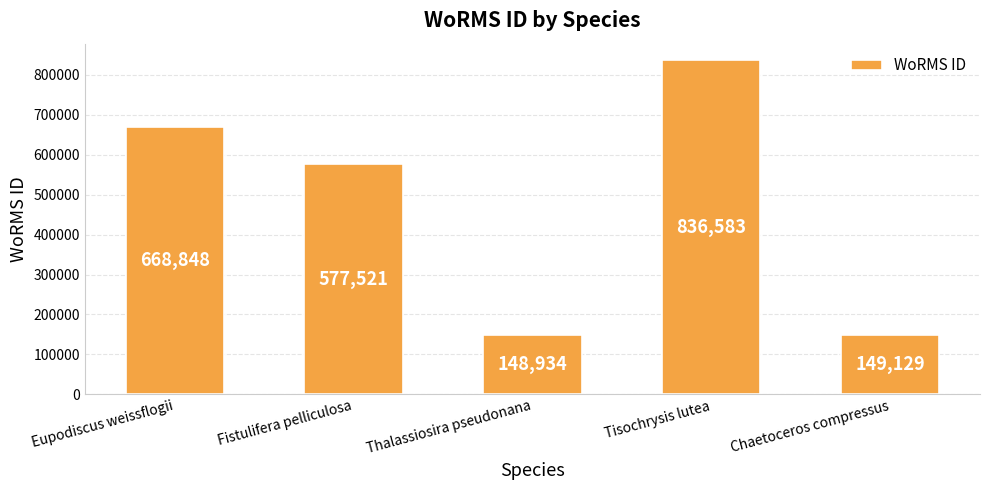

What is the minimum value shown in the chart?

148934